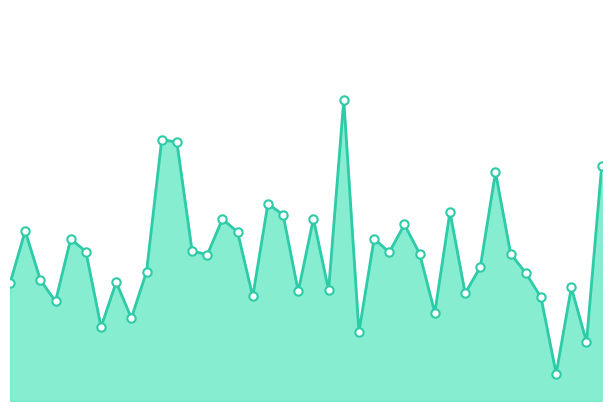

Reading left to right, list all the values displayed in this chart.

102911=0.2	103031=0.2	103160=0.2	103270=0.1	103278=0.2	103396=0.2	103515=0.1	103634=0.2	103752=0.1	104346=0.2	132296=0.4	132488=0.3	132669=0.2	132847=0.2	133027=0.2	133209=0.2	133404=0.1	134124=0.3	134138=0.3	134308=0.1	134322=0.2	134505=0.1	137322=0.4	137715=0.1	137903=0.2	138092=0.2	138105=0.2	138282=0.2	138296=0.1	138688=0.3	138881=0.1	139080=0.2	139094=0.3	139269=0.2	139283=0.2	139462=0.1	139475=0.0	139672=0.2	139866=0.1	140059=0.3